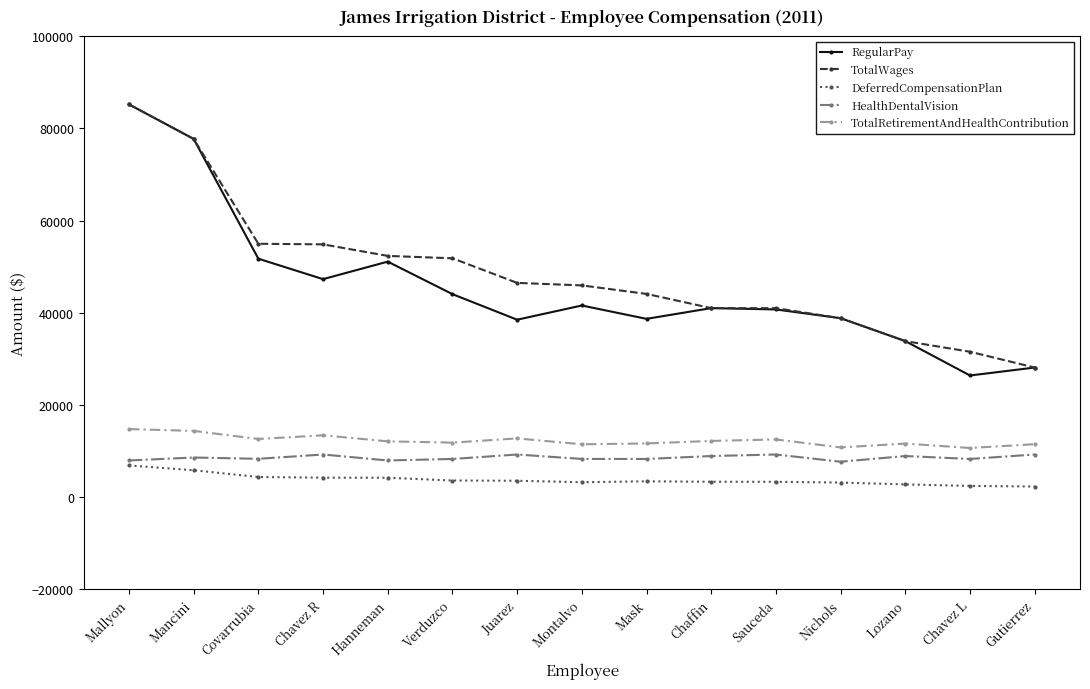

What is the difference between the RegularPay values at Juarez and Montalvo?

3087